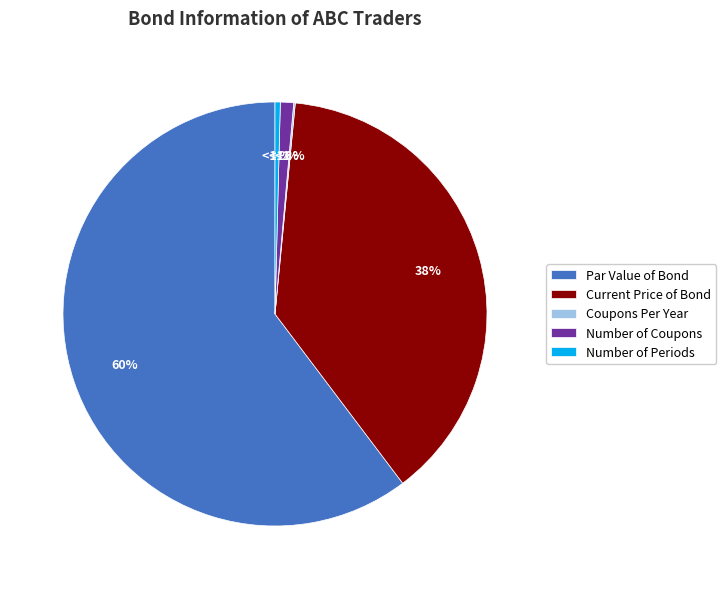

True or false: Par Value of Bond accounts for 49% of the total.

False